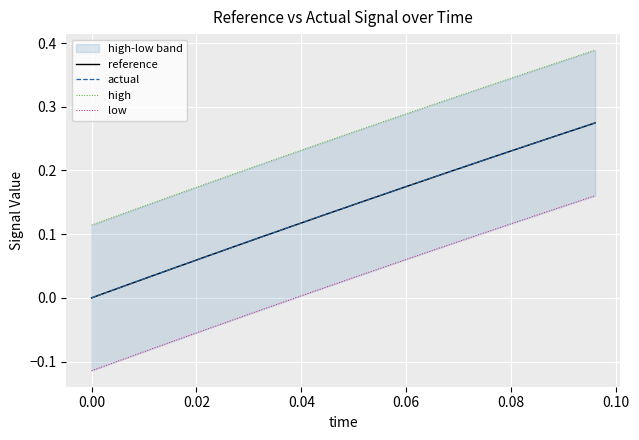

What is the sum of all actual values?

3.5